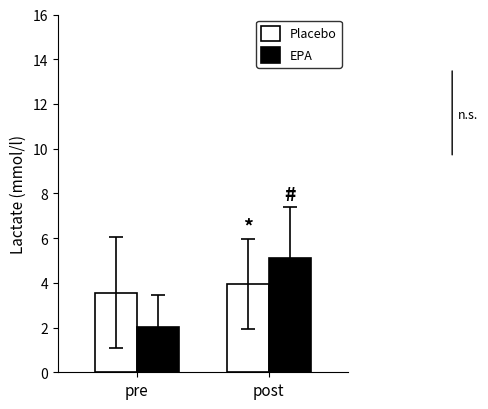

Is the value of Placebo at post greater than the value of EPA at post?

No